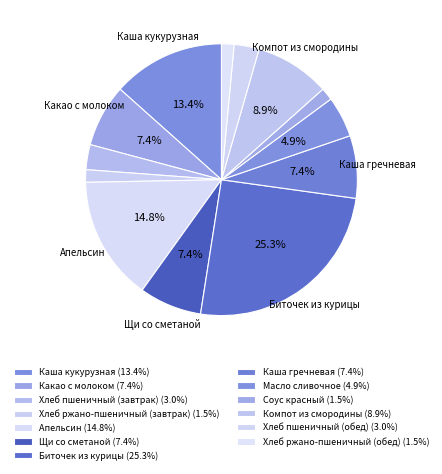

How much of the chart is everything except Компот из смородины?

91.1%